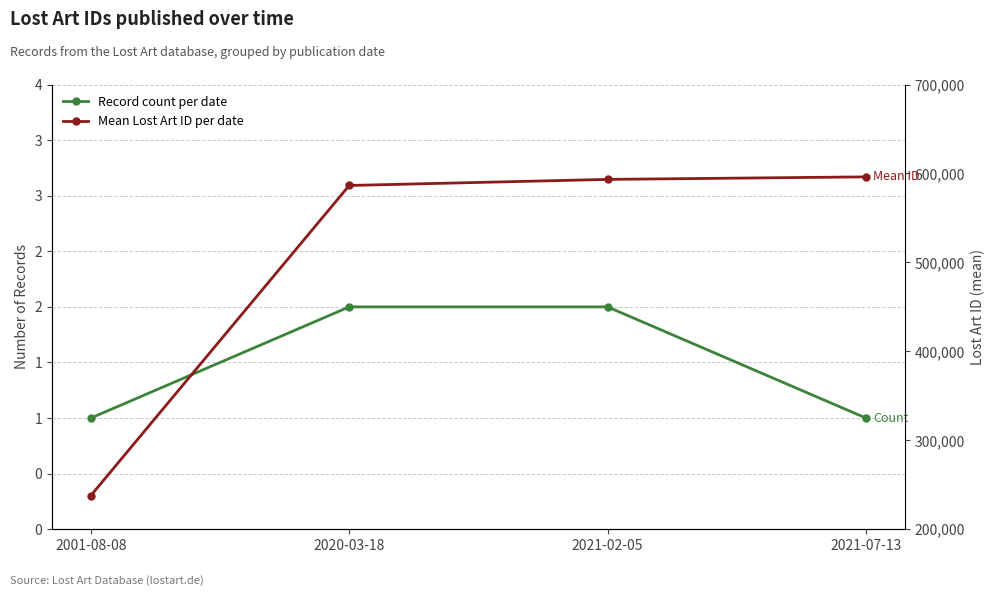

The Mean Lost Art ID per date series shows 81358.4 at 2001-08-08. True or false?

False